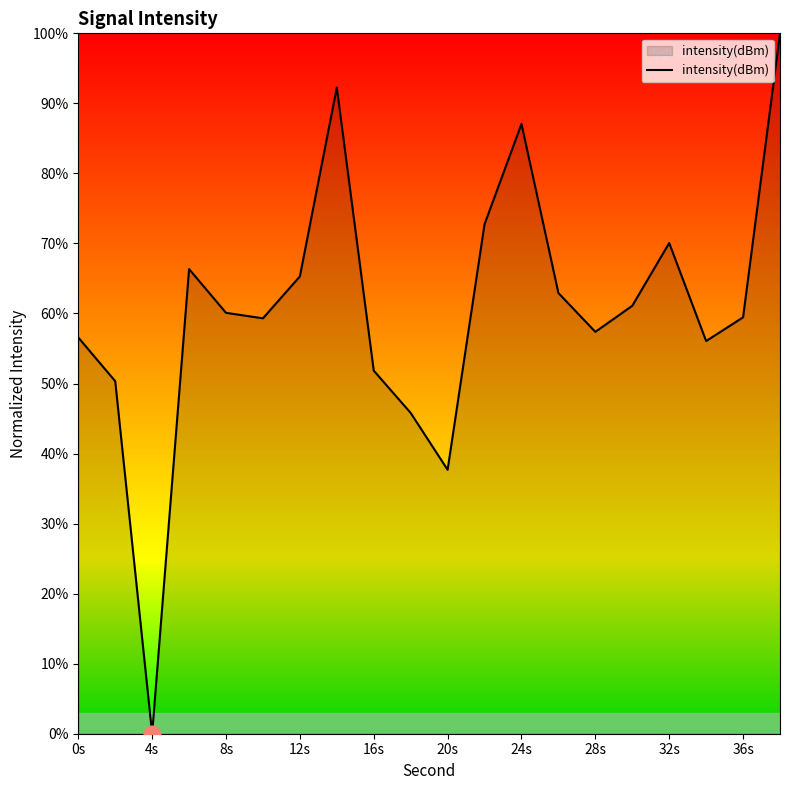

What is the maximum value shown in the chart?

100.0